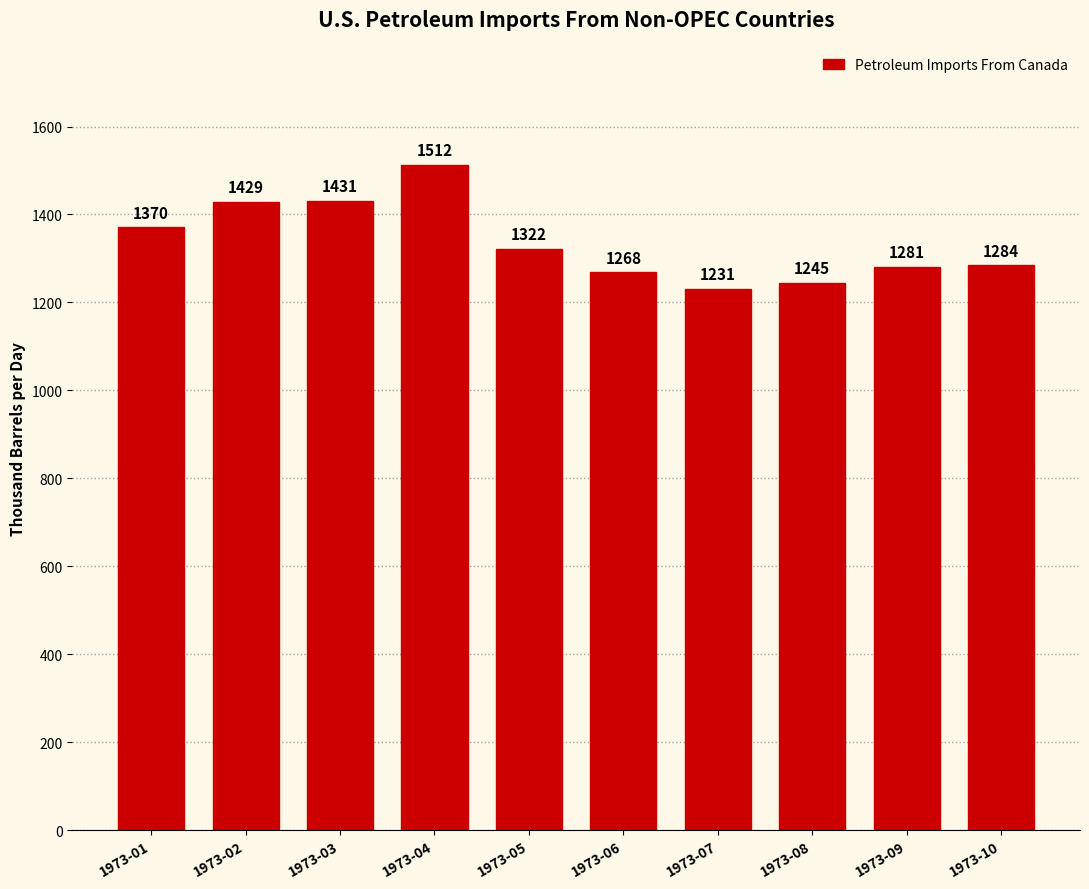

True or false: the data shows 728.5 at 1973-08.

False